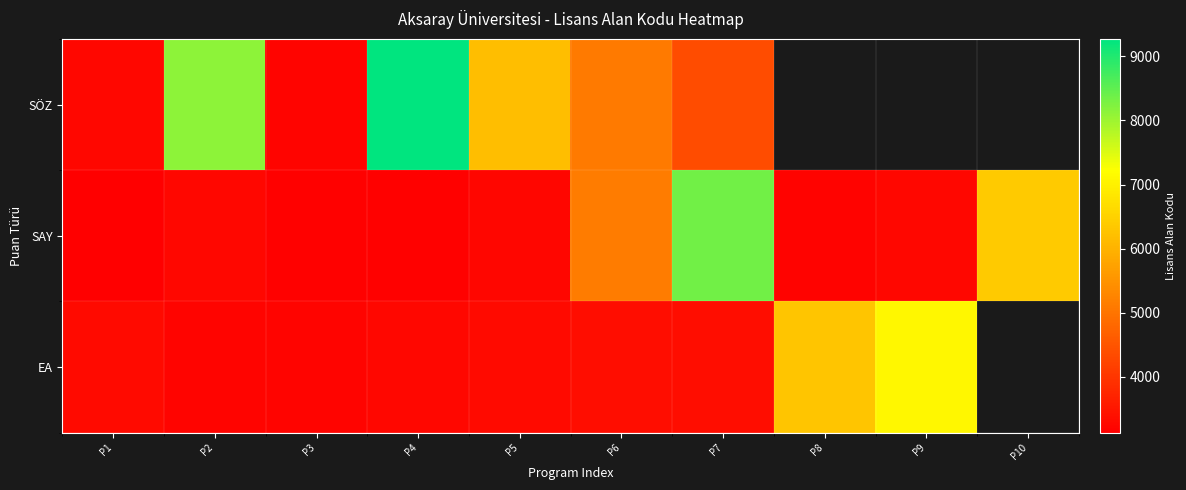

The value of SAY at P4 is 868.4. True or false?

False